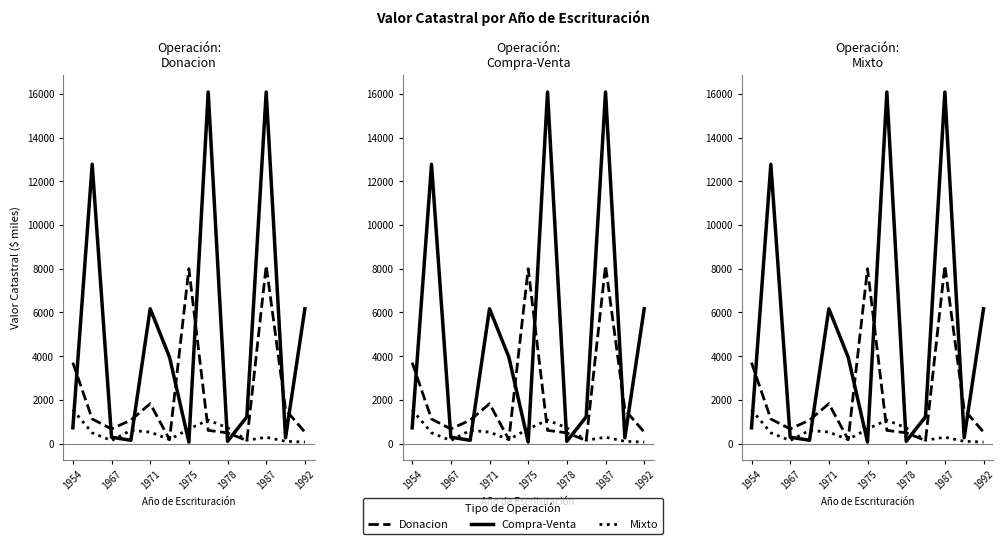

How many distinct data groups are displayed?

3